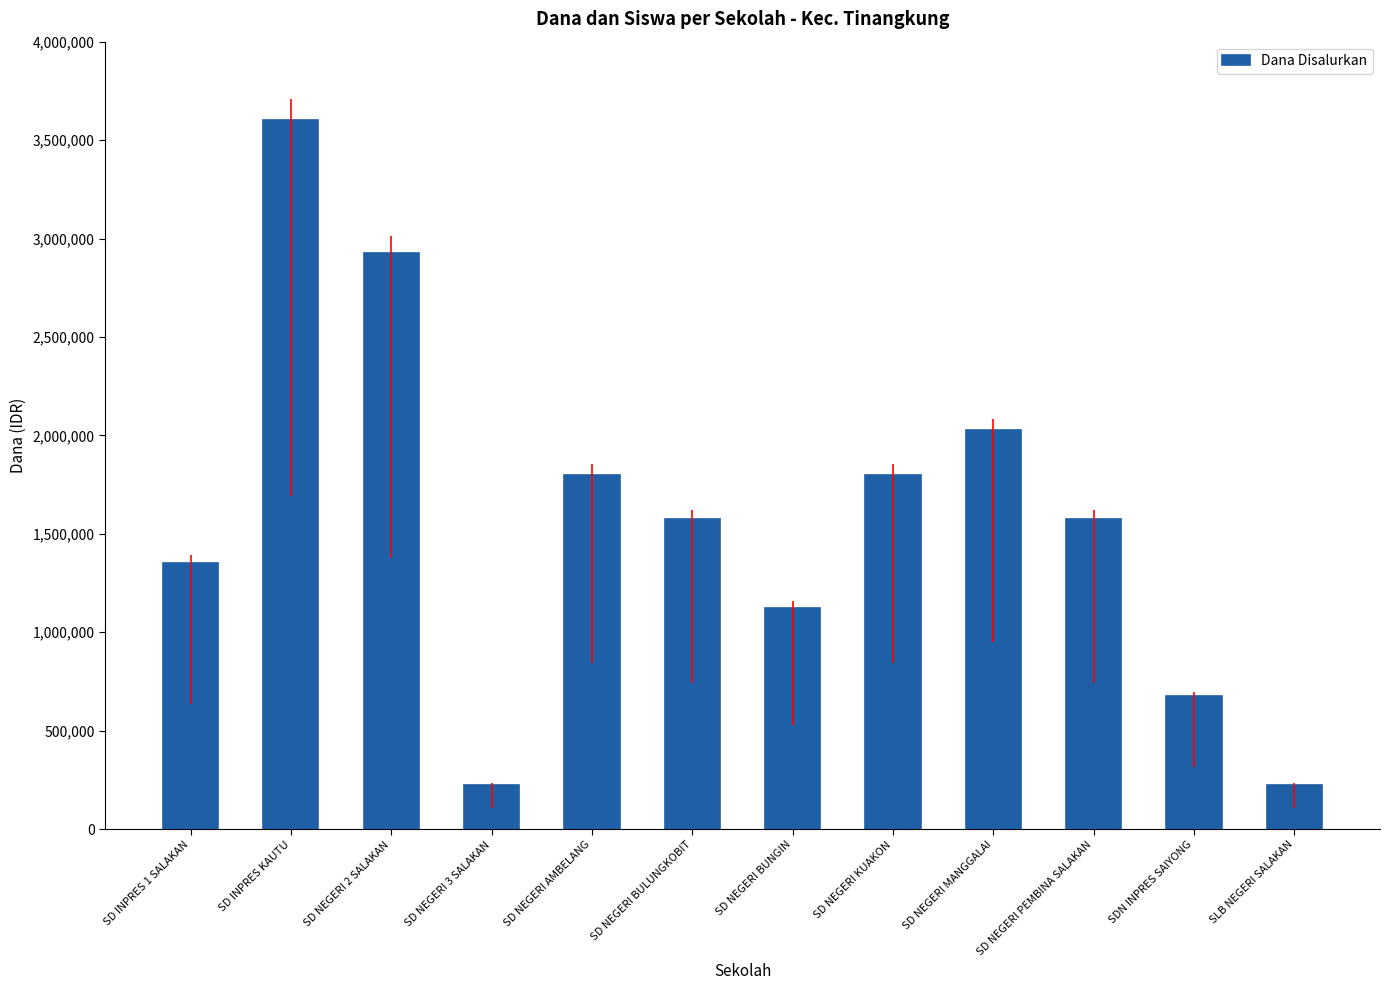

What is the label of the 5th bar from the left?

SD NEGERI AMBELANG